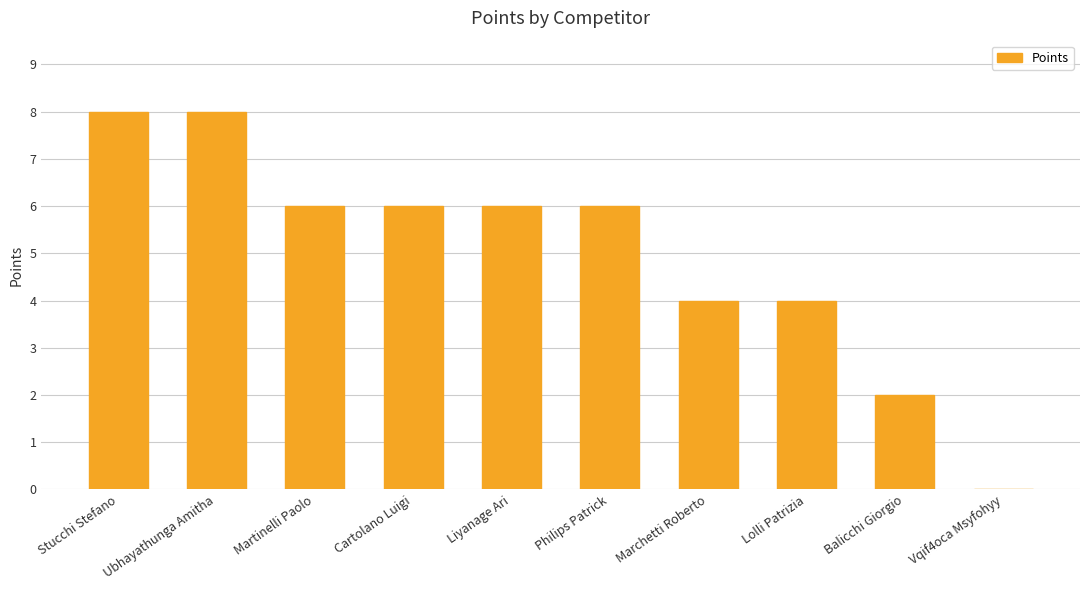

Count the number of data series in this chart.

1